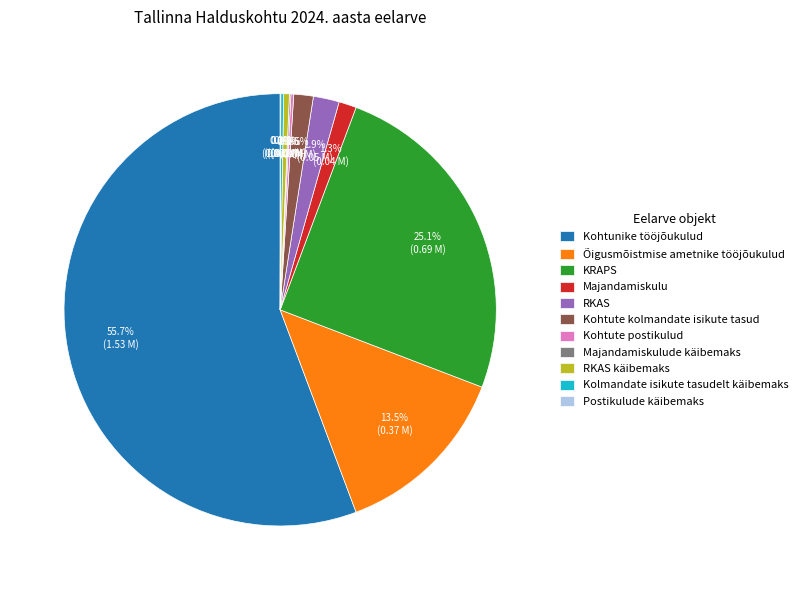

Is Majandamiskulu the majority of the pie?

No